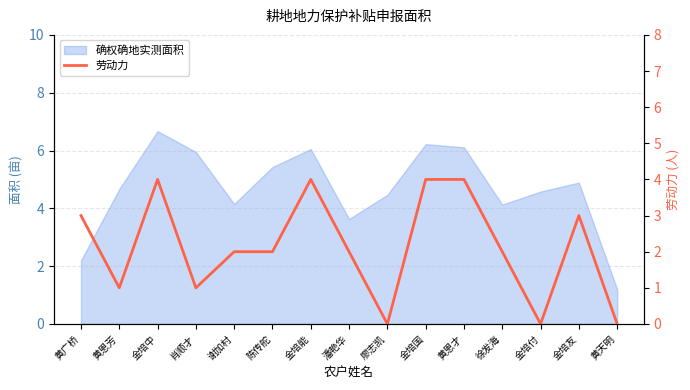

What is the difference between the maximum and second lowest values?

4